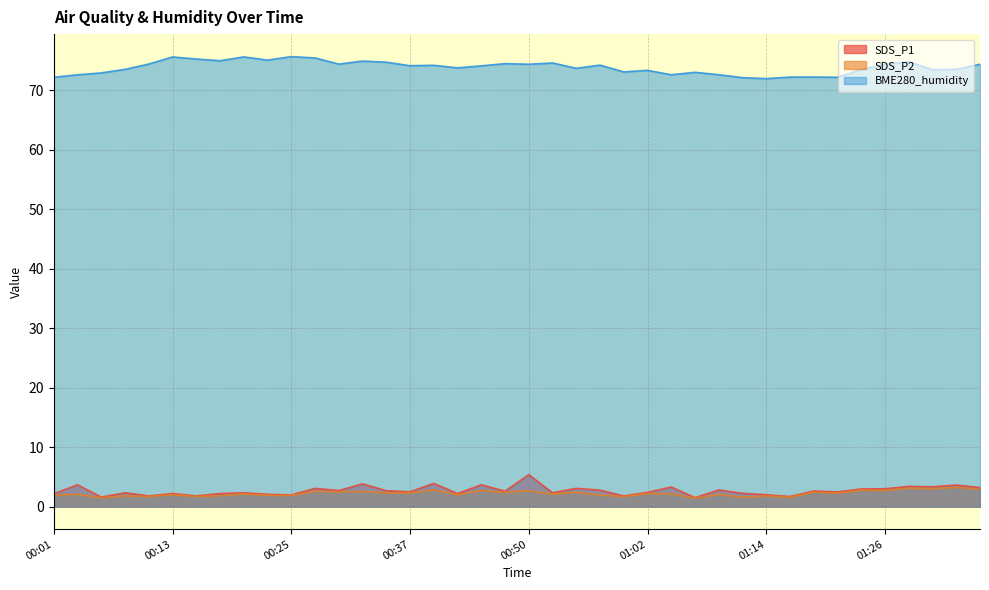

At which category does SDS_P2 reach its first local peak?

00:03